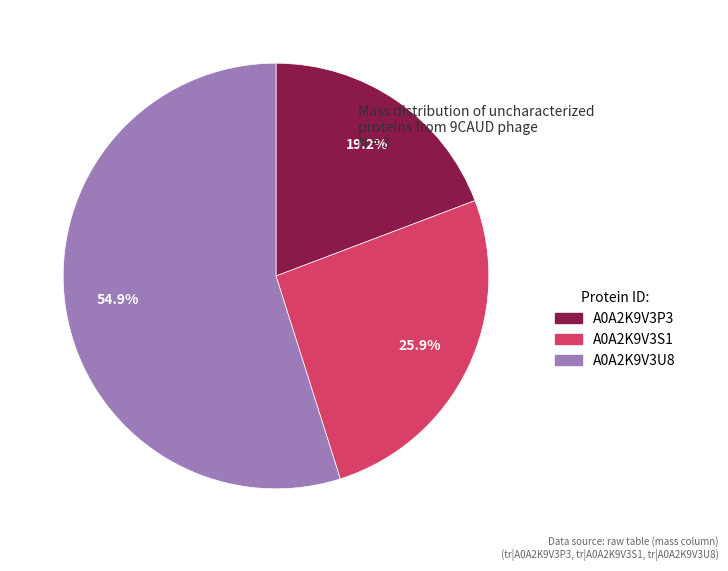

Which slice is the largest?

A0A2K9V3U8